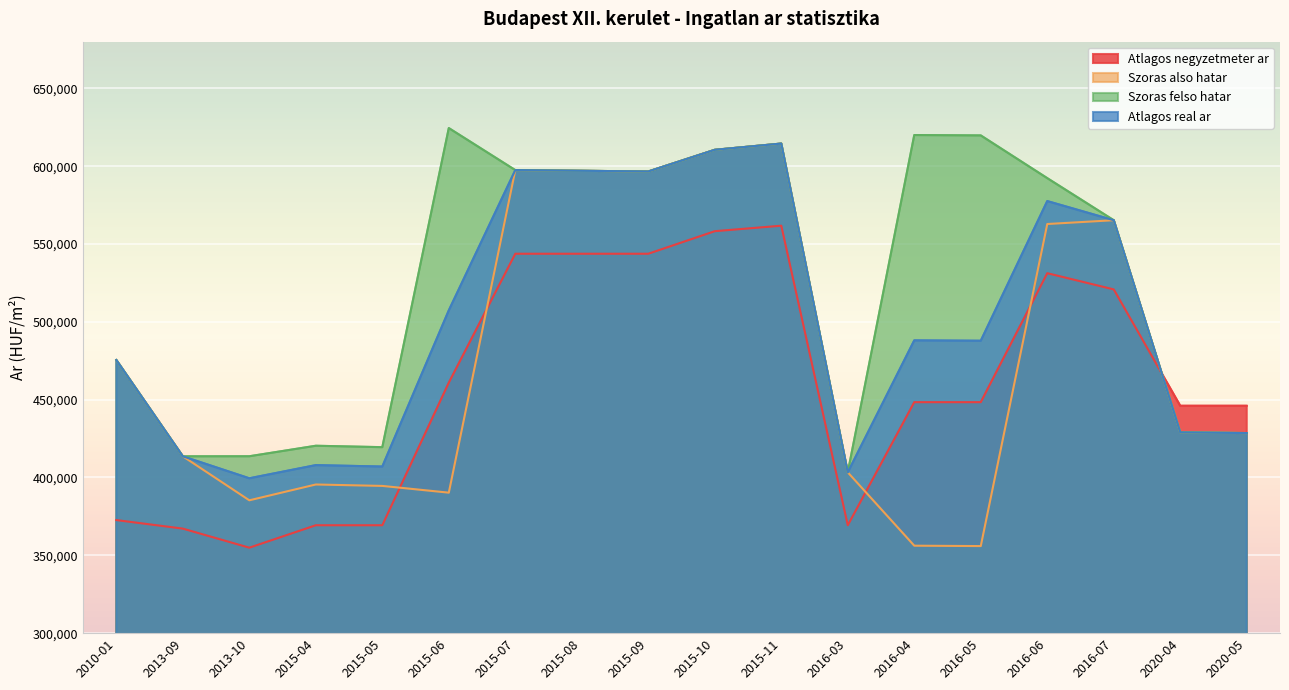

Which label corresponds to the largest value in the chart?

2015-06